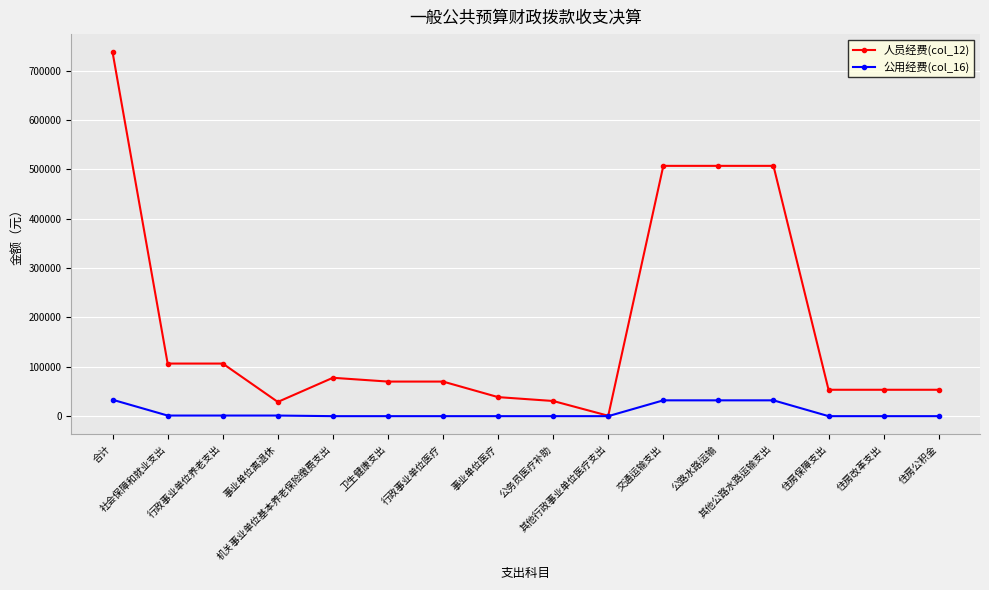

Between 事业单位离退休 and 住房改革支出, which series saw the biggest shift?

人员经费(col_12)